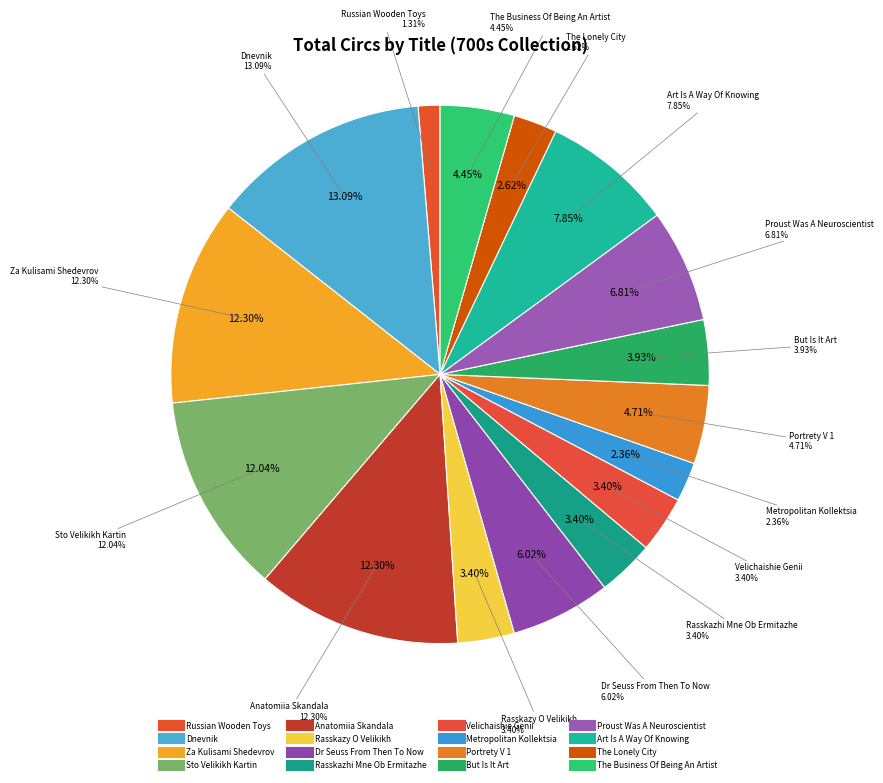

What is the ratio of the value at Russian Wooden Toys to the value at The Business Of Being An Artist?

0.3